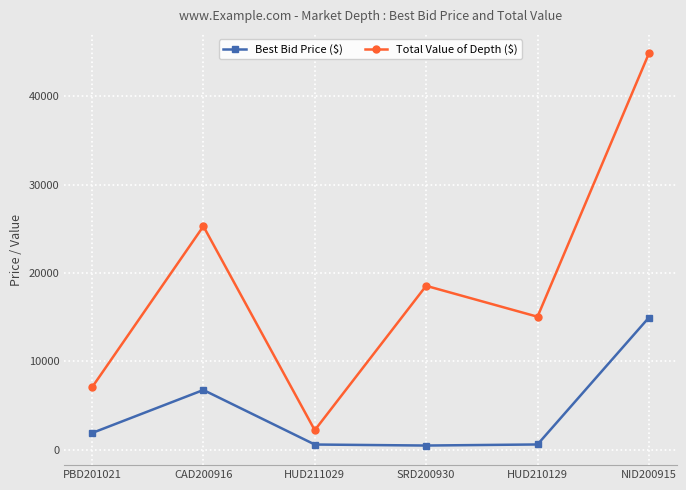

True or false: Total Value of Depth ($) and Best Bid Price ($) cross at least once.

False